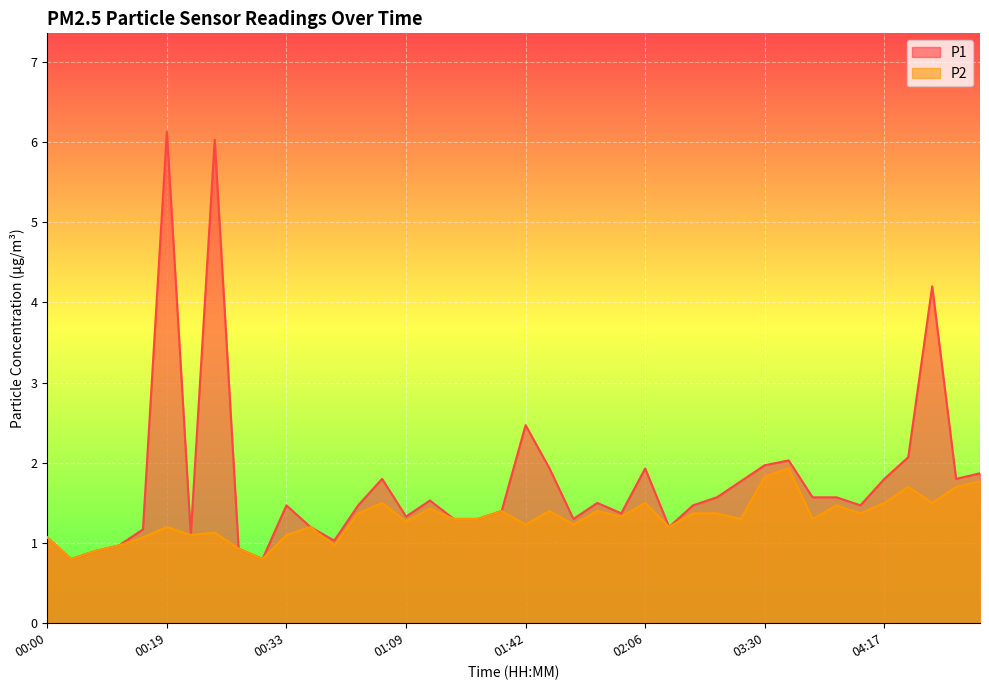

True or false: P1 and P2 intersect in this chart.

False